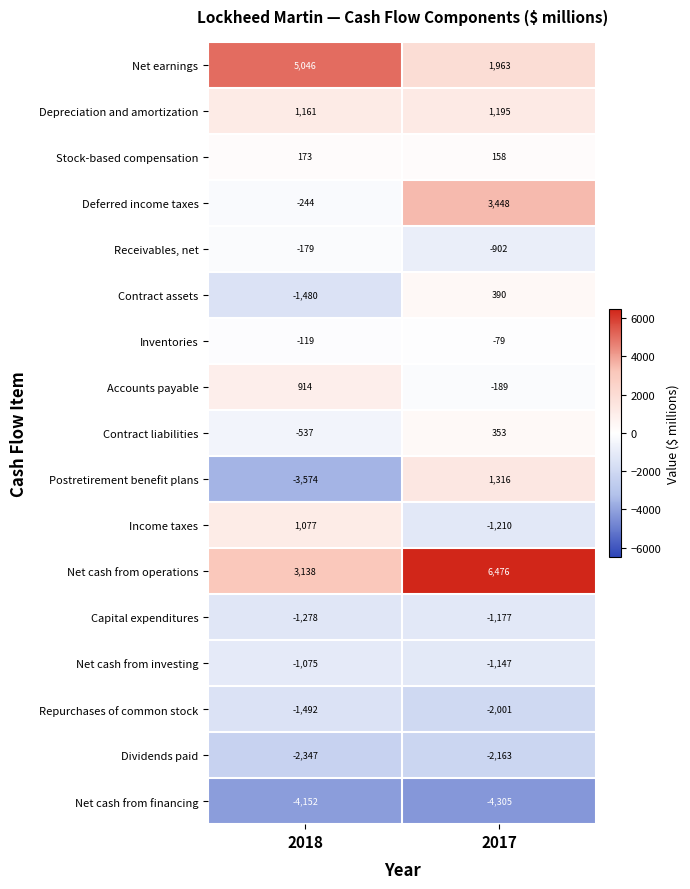

Which series has the widest spread of values?

Postretirement benefit plans